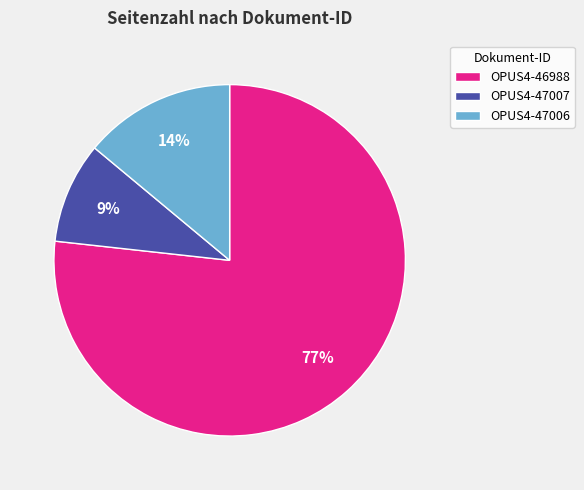

Count the number of slices in the pie.

3